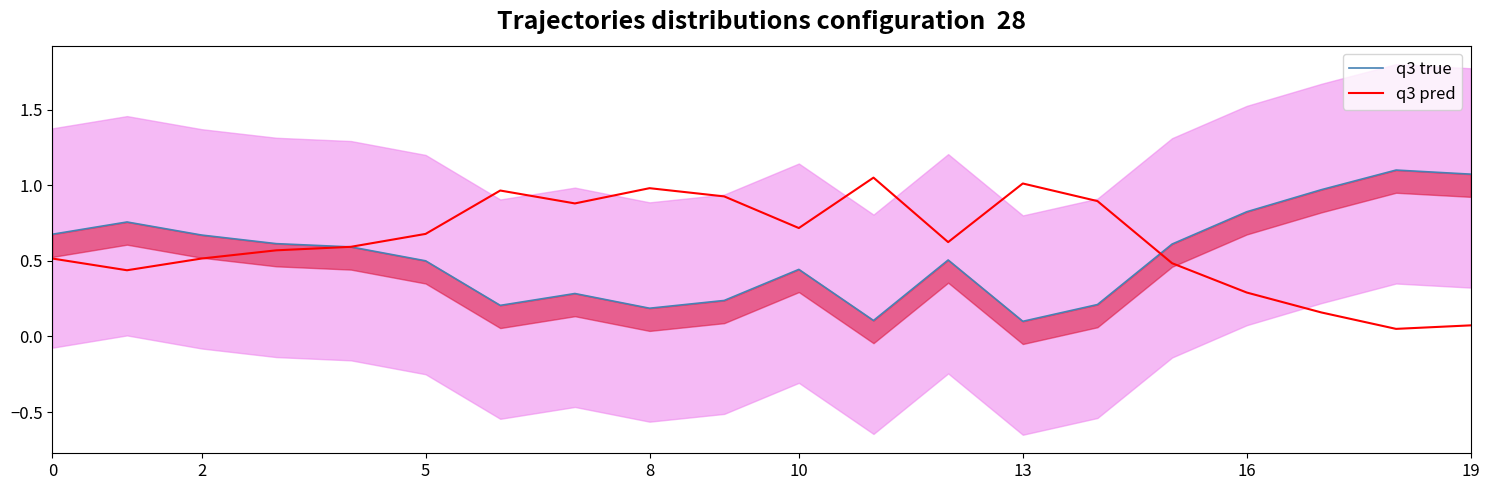

What value does the q3 true series have at 10?

0.4